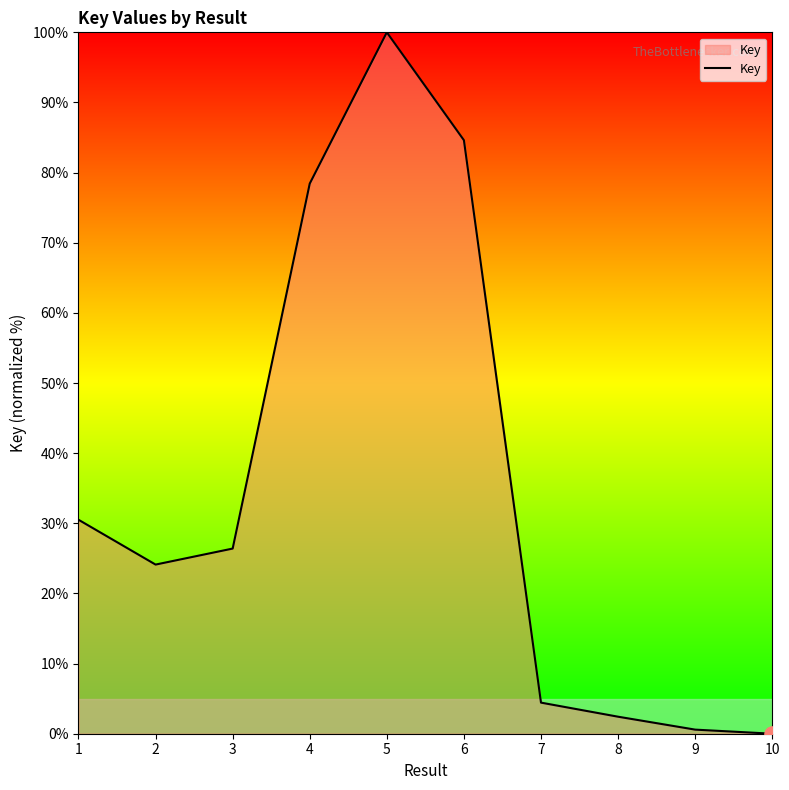

What is the change in value from 6 to 10?

-84.6